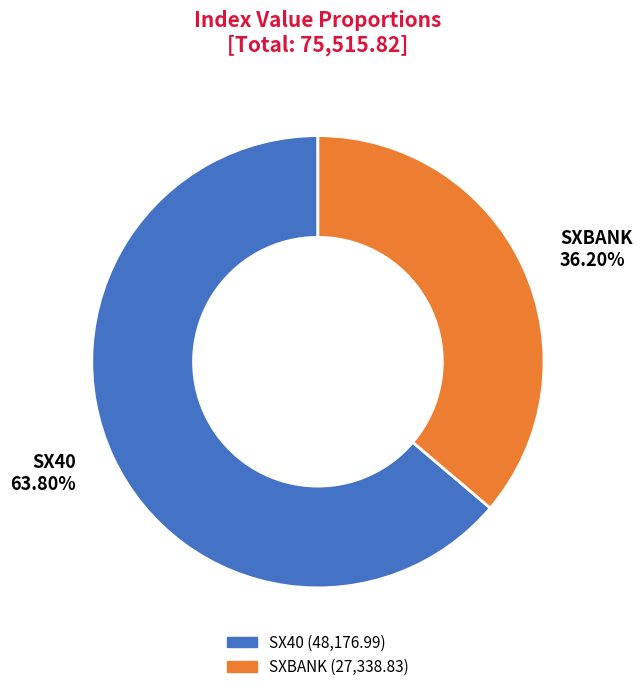

Does any single category account for the majority?

Yes